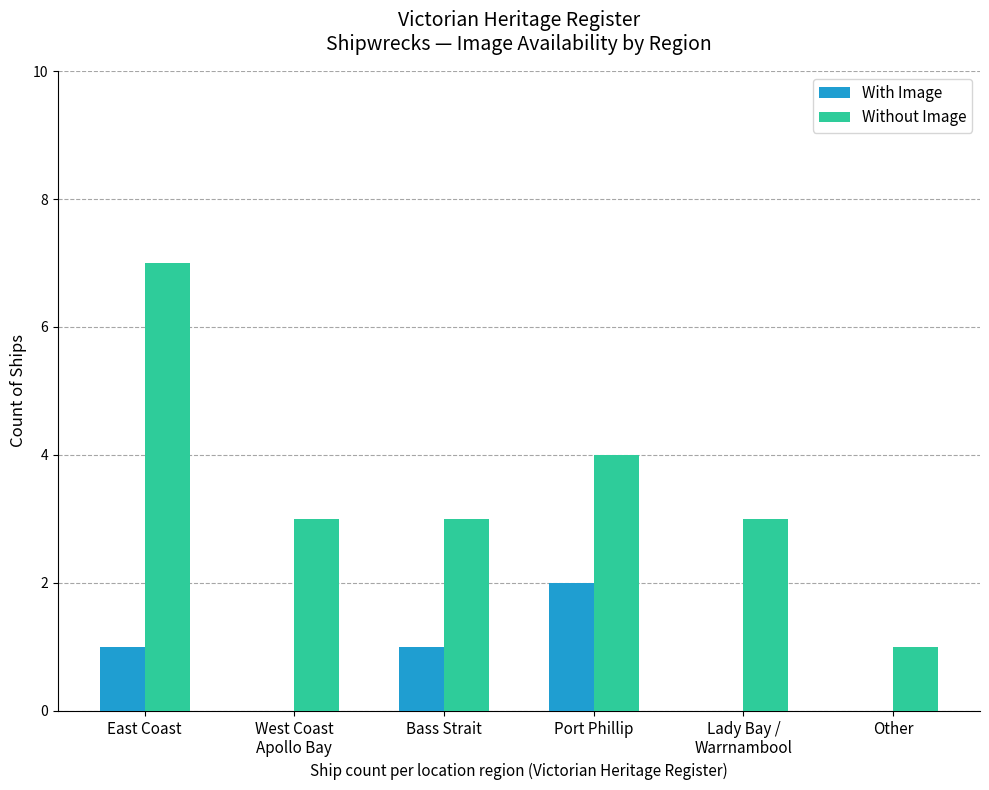

What value does the Without Image series have at East Coast?

7